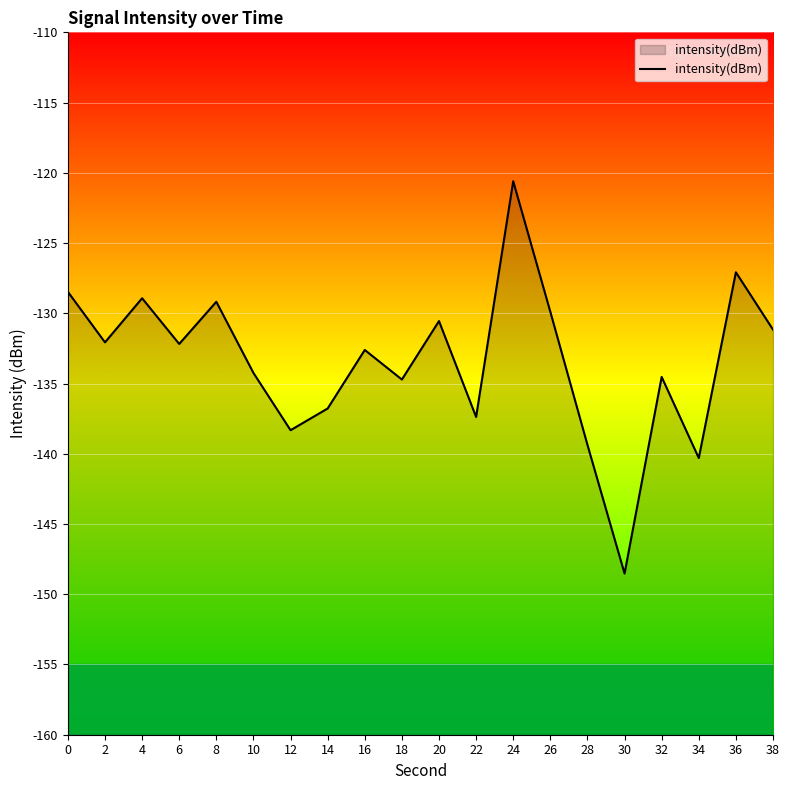

True or false: the data has more than 2 interior local peaks.

True